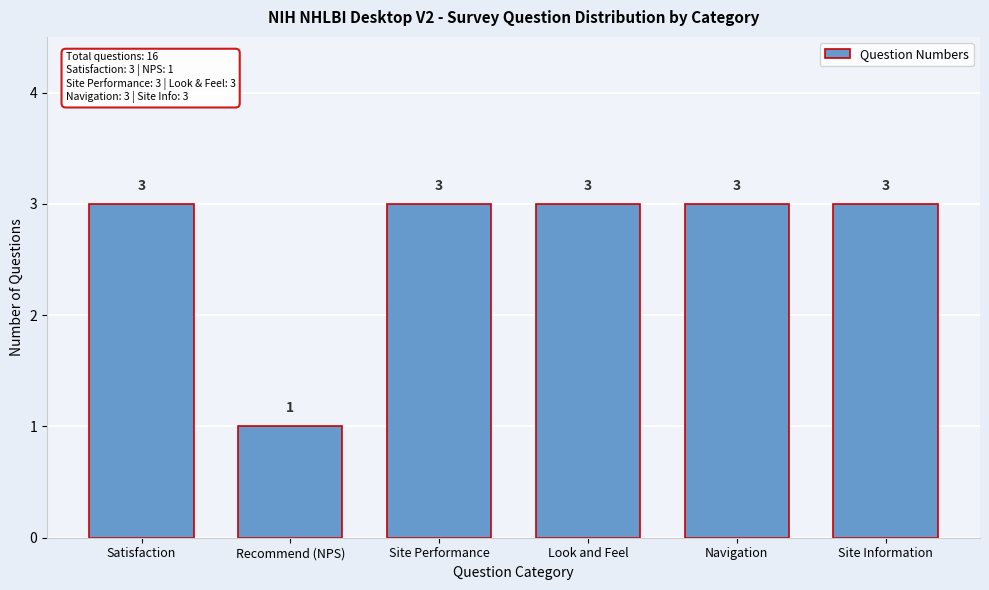

Reading left to right, extract all data points from this chart.

Satisfaction=3	Recommend (NPS)=1	Site Performance=3	Look and Feel=3	Navigation=3	Site Information=3